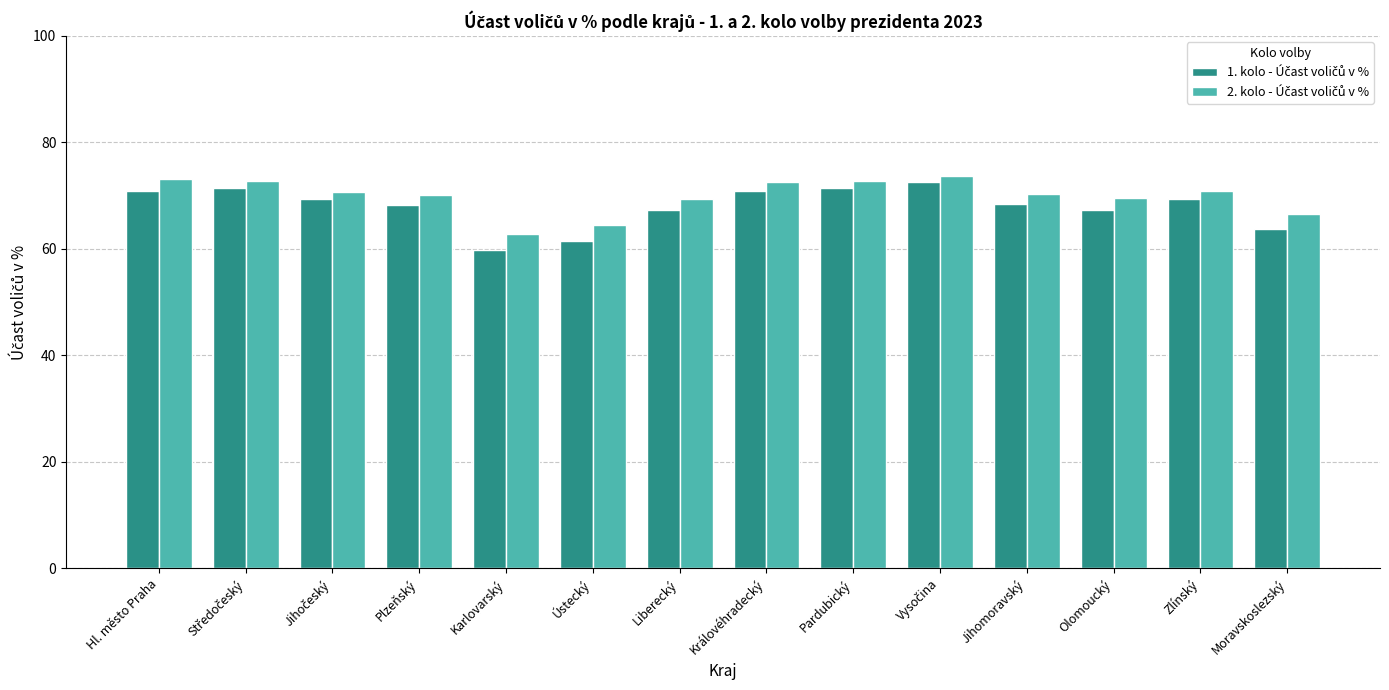

What is the greatest value displayed?

73.6